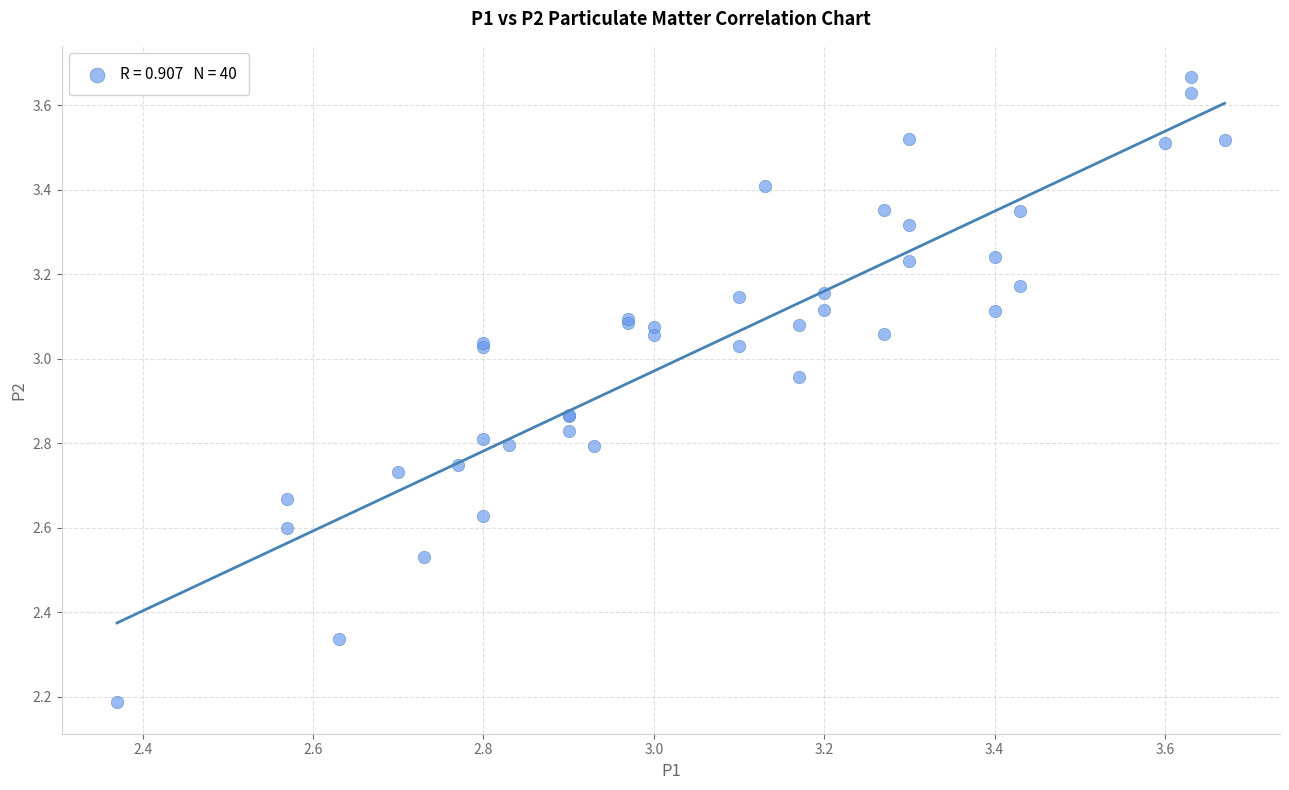

What Y value in the scatter plot is closest to 2?

2.2